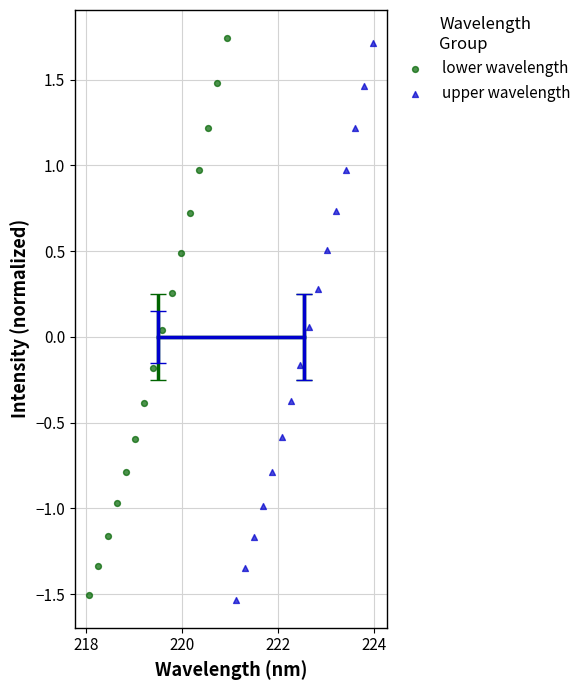

Which series has the largest Y range (max minus min)?

lower wavelength